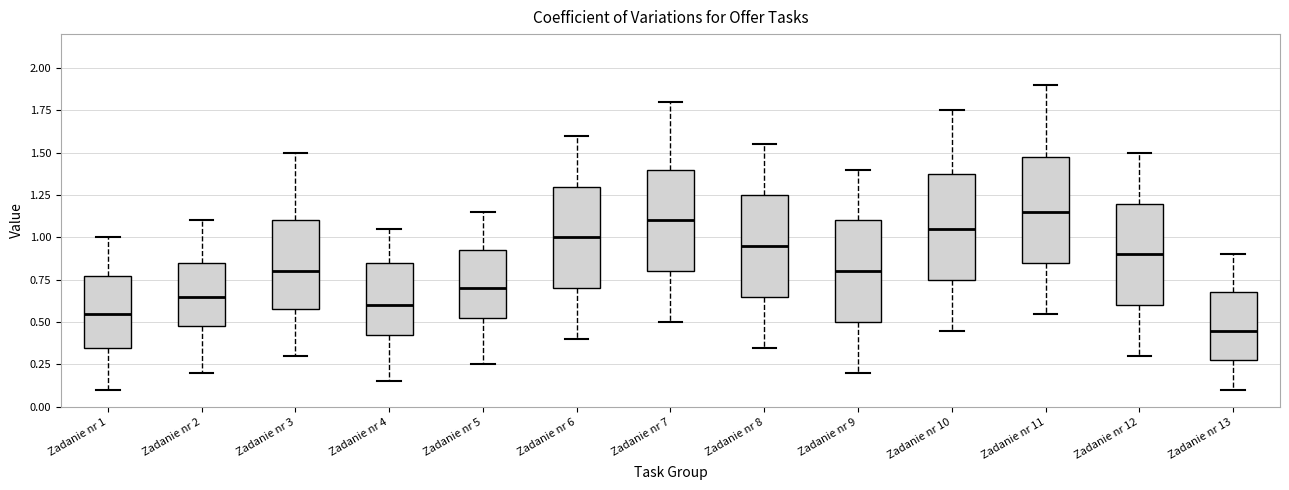

Reading left to right, transcribe this box plot: for each box, give where its median line is, the range the box spans, and where its two whiskers end, as read against the y-axis. The values are not printed on the chart, so give them approximately, as read against the axis.

Zadanie nr 1: median 0.55, box 0.35 to 0.80, whiskers 0.10 to 1.00
Zadanie nr 2: median 0.65, box 0.50 to 0.85, whiskers 0.20 to 1.10
Zadanie nr 3: median 0.80, box 0.60 to 1.10, whiskers 0.30 to 1.50
Zadanie nr 4: median 0.60, box 0.45 to 0.85, whiskers 0.15 to 1.05
Zadanie nr 5: median 0.70, box 0.55 to 0.95, whiskers 0.25 to 1.15
Zadanie nr 6: median 1.00, box 0.70 to 1.30, whiskers 0.40 to 1.60
Zadanie nr 7: median 1.10, box 0.80 to 1.40, whiskers 0.50 to 1.80
Zadanie nr 8: median 0.95, box 0.65 to 1.25, whiskers 0.35 to 1.55
Zadanie nr 9: median 0.80, box 0.50 to 1.10, whiskers 0.20 to 1.40
Zadanie nr 10: median 1.05, box 0.75 to 1.40, whiskers 0.45 to 1.75
Zadanie nr 11: median 1.15, box 0.85 to 1.50, whiskers 0.55 to 1.90
Zadanie nr 12: median 0.90, box 0.60 to 1.20, whiskers 0.30 to 1.50
Zadanie nr 13: median 0.45, box 0.30 to 0.70, whiskers 0.10 to 0.90